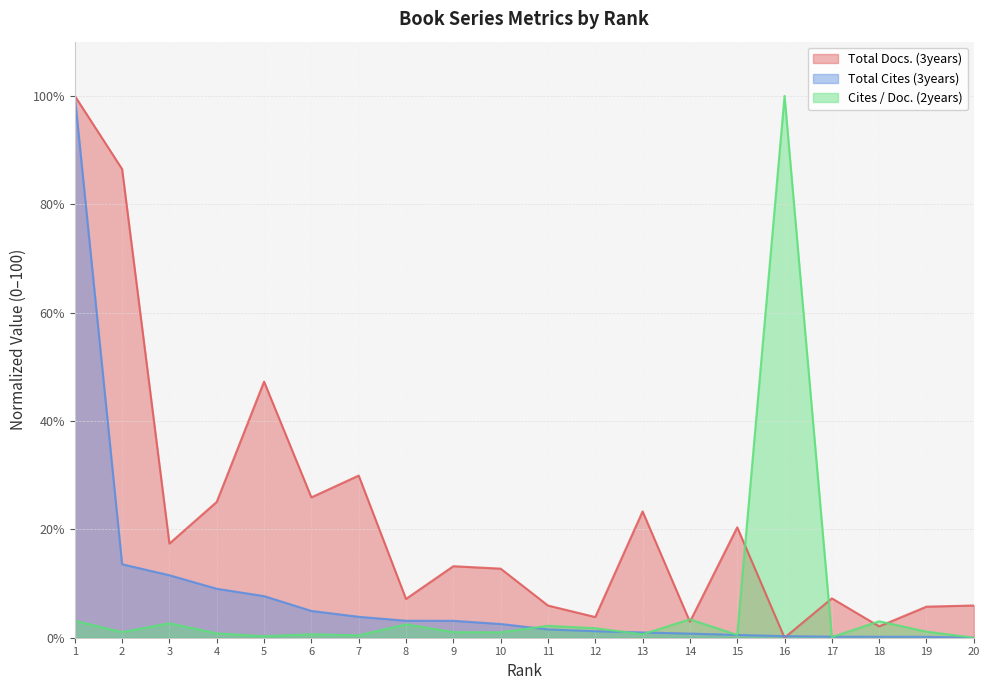

What is the difference between the Total Docs. (3years) values at 7 and 19?

24.2